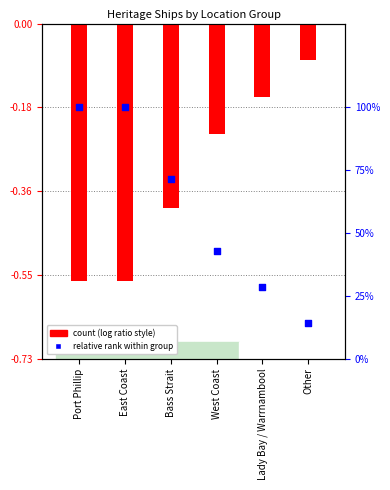

Is the value of count (normalized) at Bass Strait greater than the value of relative rank within group at East Coast?

No